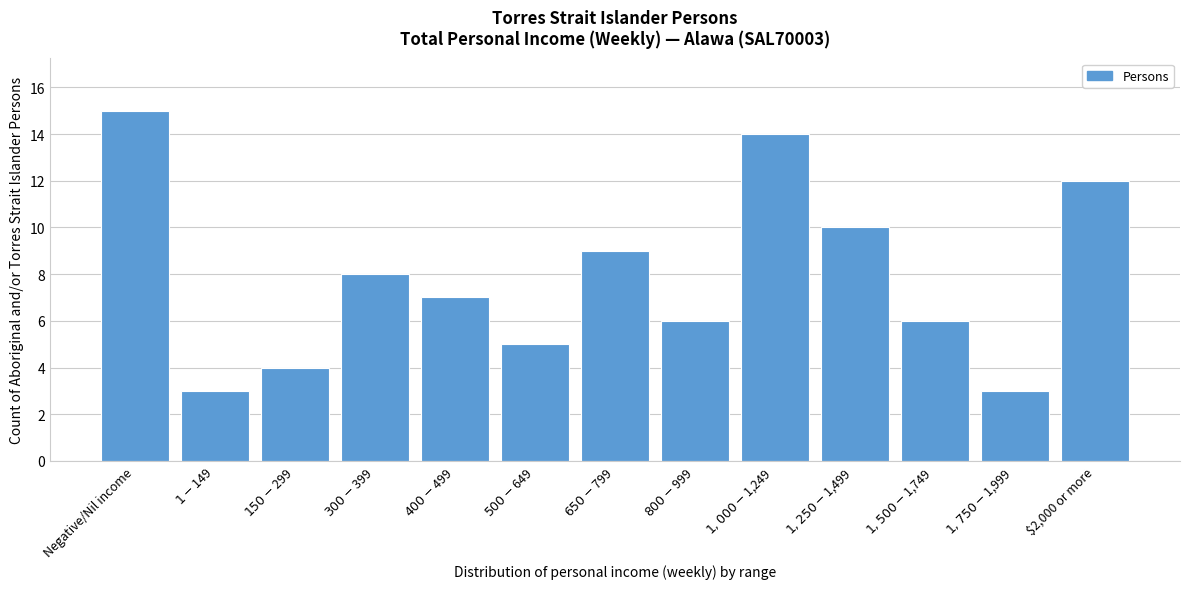

Reading right to left, what are all the values shown in this chart?

12	3	6	10	14	6	9	5	7	8	4	3	15